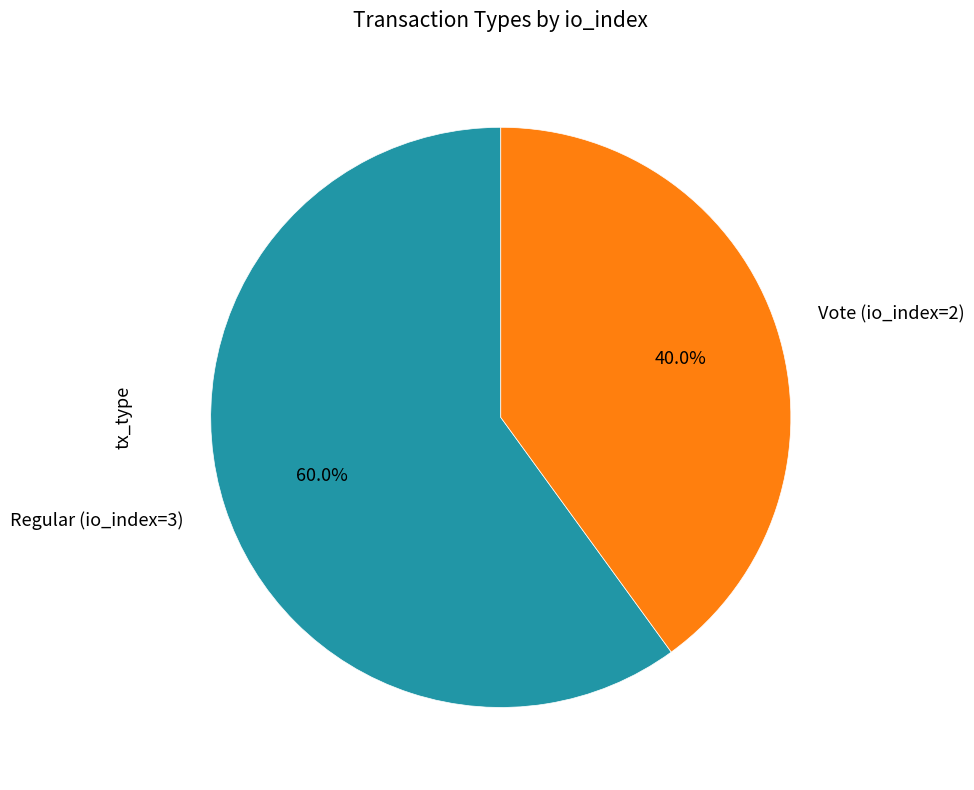

To the nearest percent, what percentage of the pie is Vote (io_index=2)?

40%